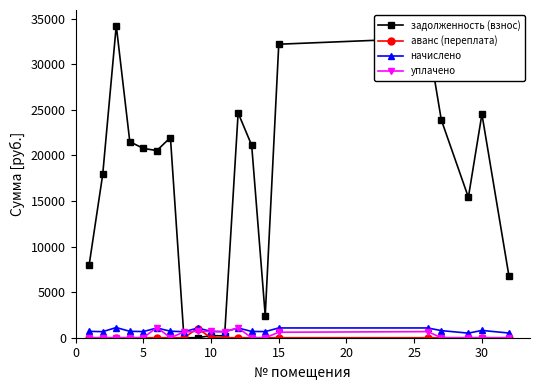

What is the sum of all начислено values?

15879.2